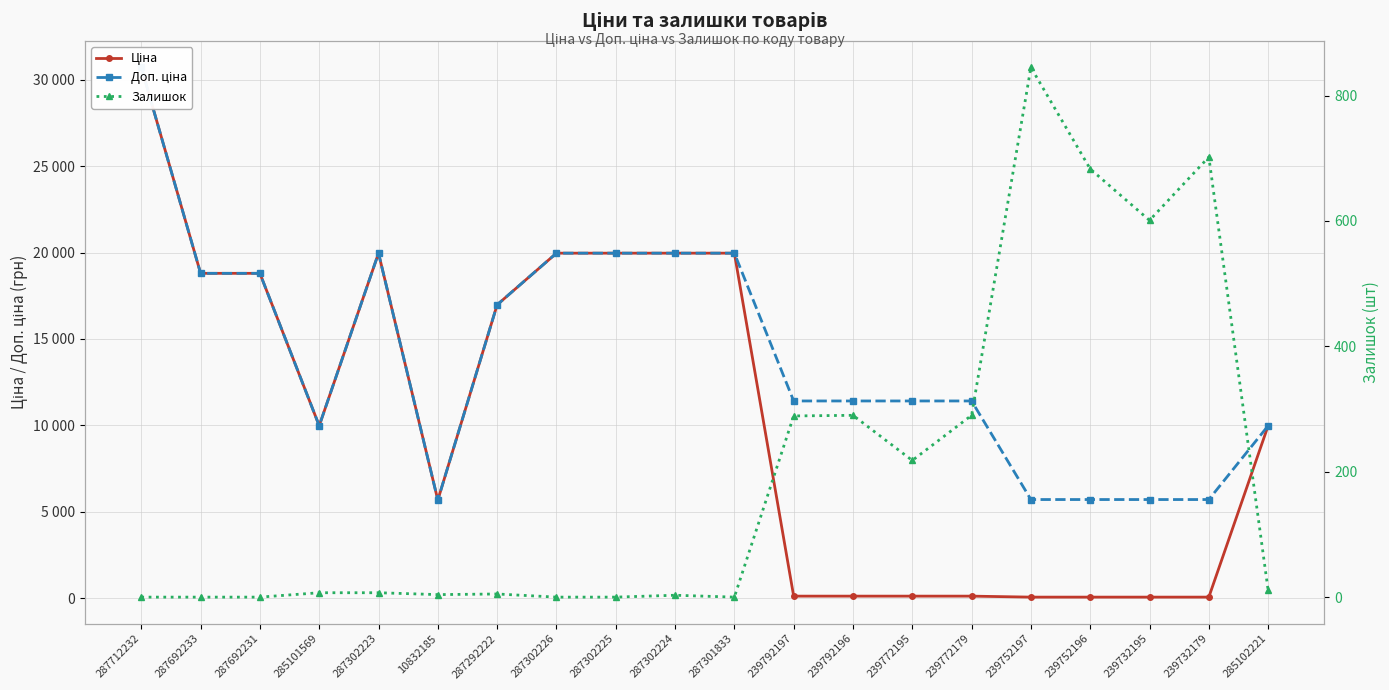

What is the average value of the Ціна series?

10570.8